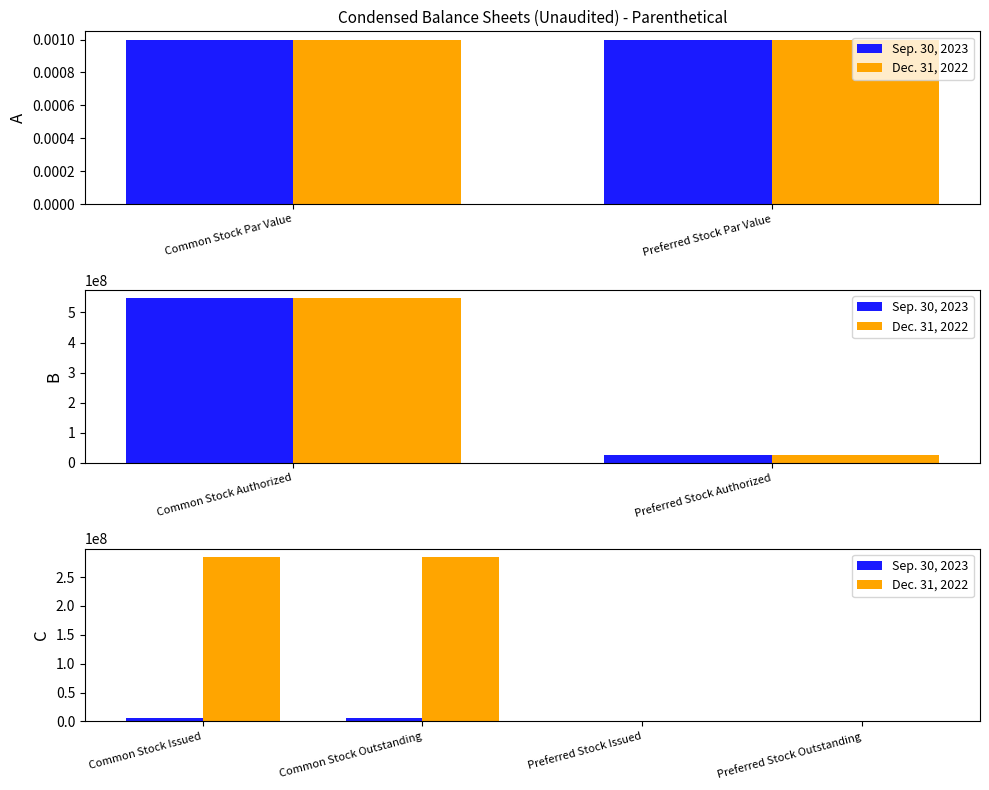

Is it true that Sep. 30, 2023 equals 0 at Preferred Stock Issued?

True